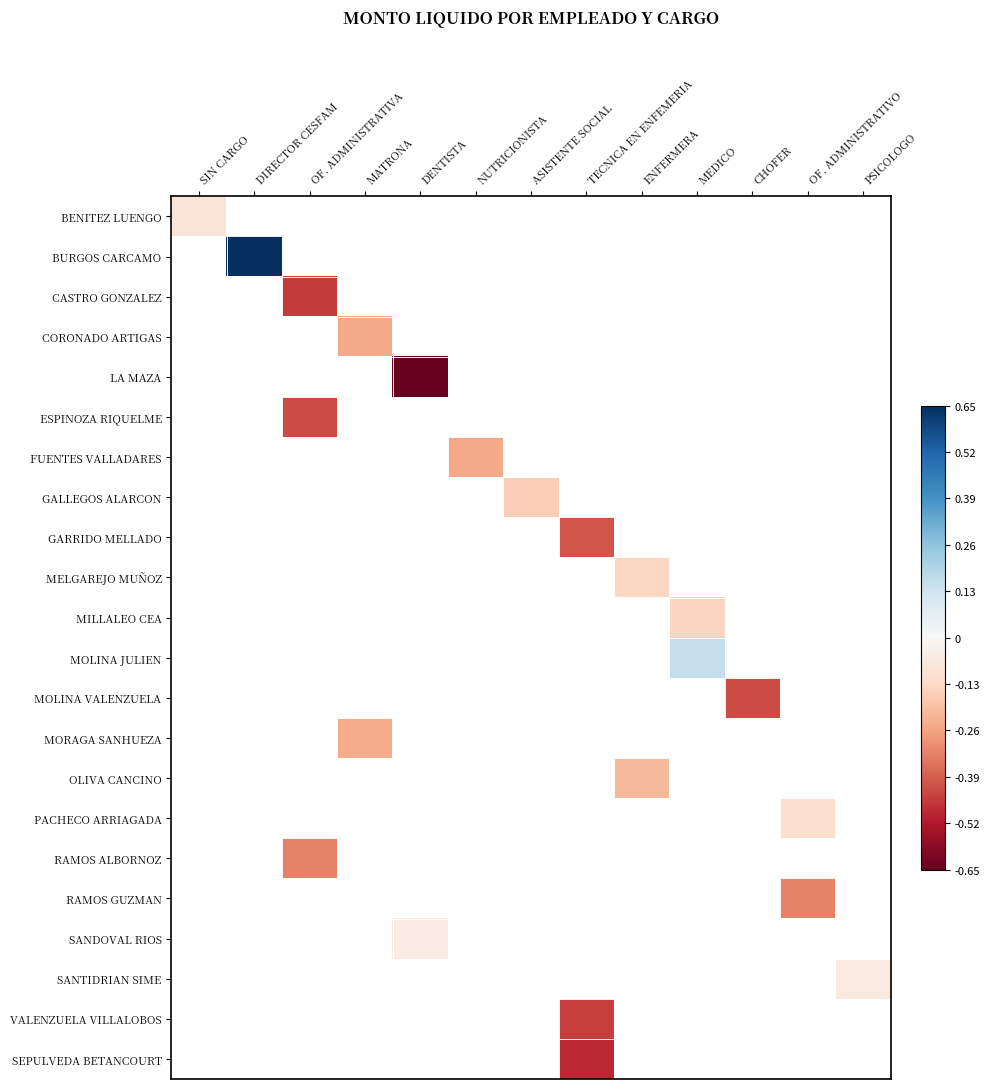

At how many categories does at least one series exceed 0?

2